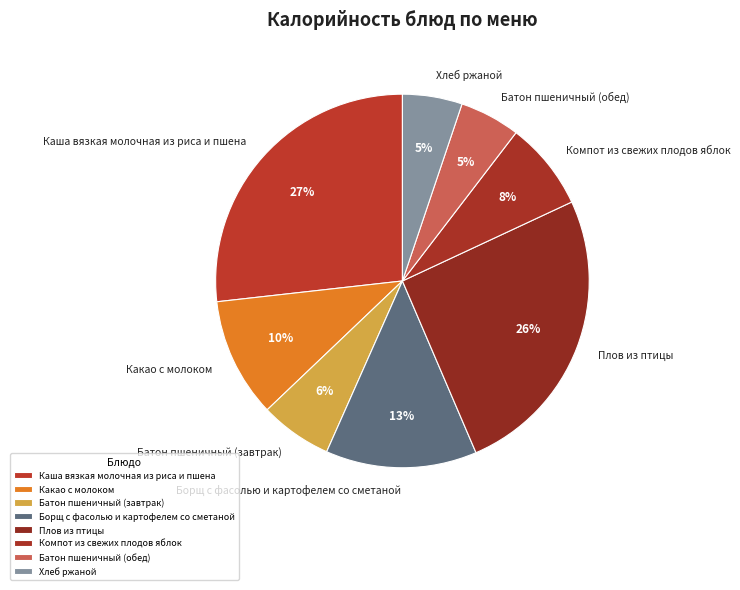

To the nearest percent, what is the difference between the Плов из птицы and Компот из свежих плодов яблок slice percentages?

18%